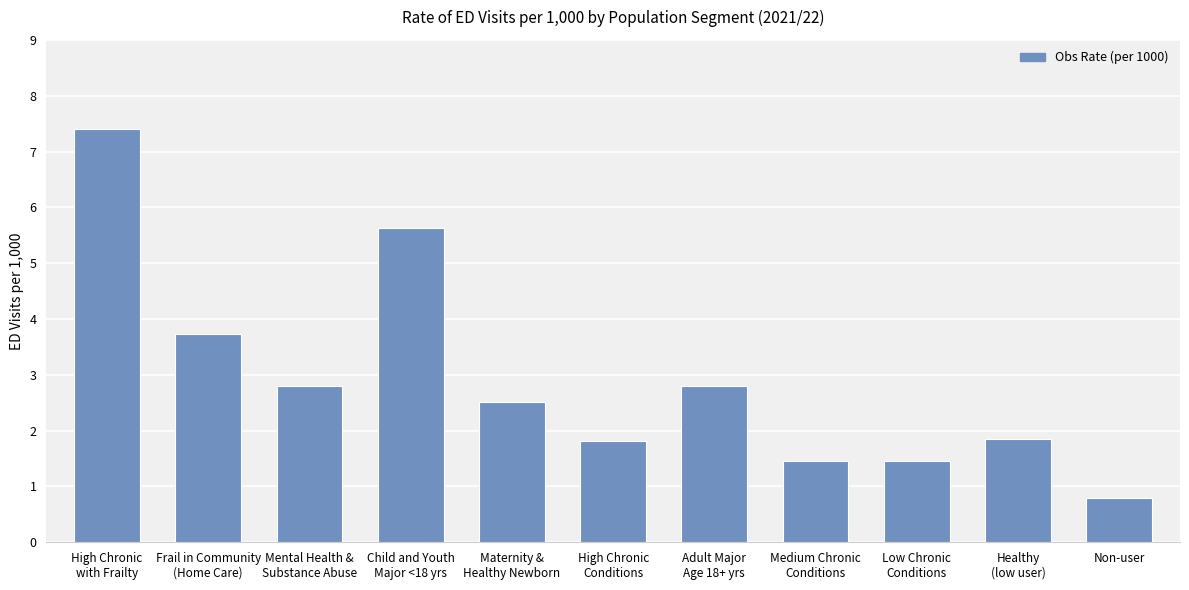

The value at Mental Health &
Substance Abuse is 2.8. True or false?

True